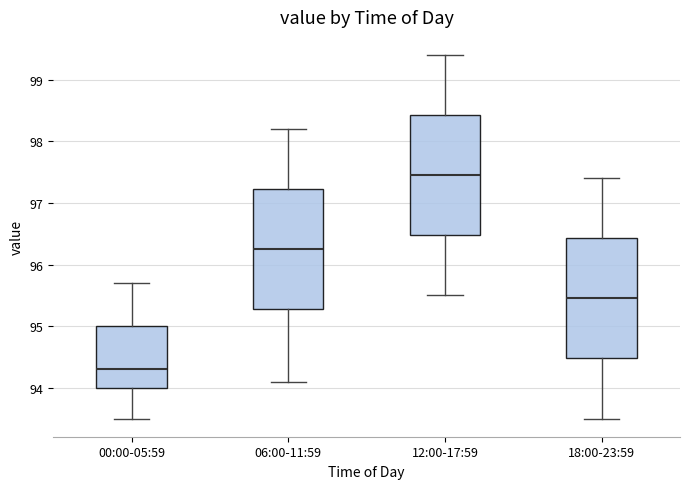

Where is the upper edge of the box for 12:00-17:59 on the y-axis? The values are not printed on the chart, so give them approximately, as read against the axis.

98.4